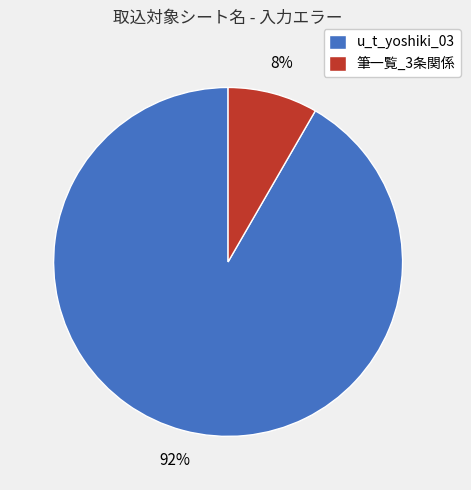

To the nearest percent, what portion does 筆一覧_3条関係 represent?

8%